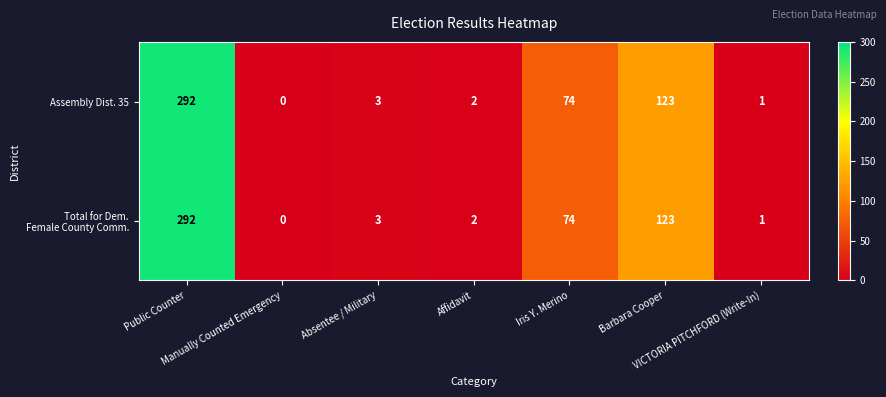

At how many categories does at least one series exceed 70?

3